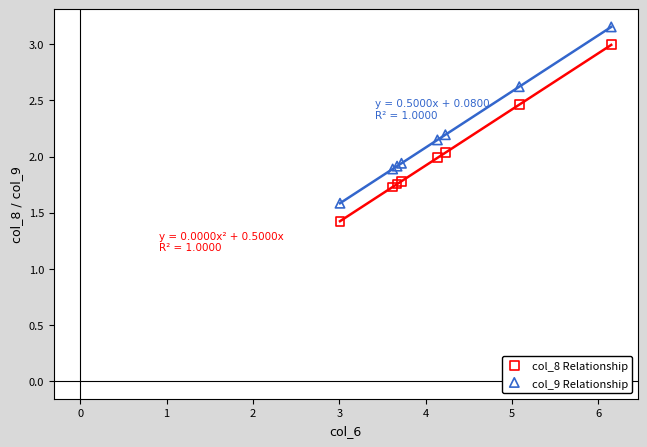

Which series reaches the maximum Y coordinate?

col_9 Relationship